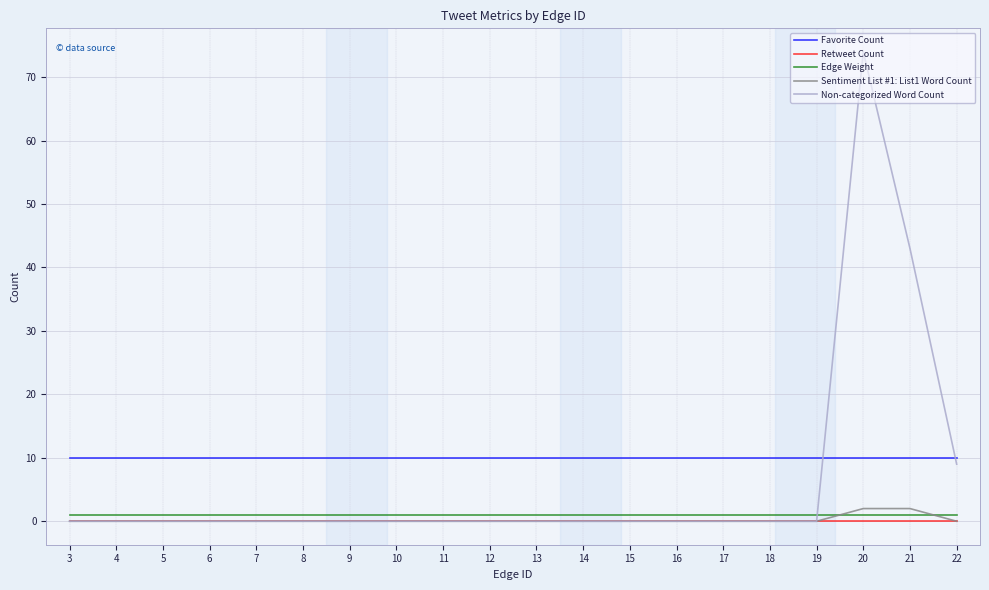

True or false: Retweet Count and Edge Weight cross at least once.

False